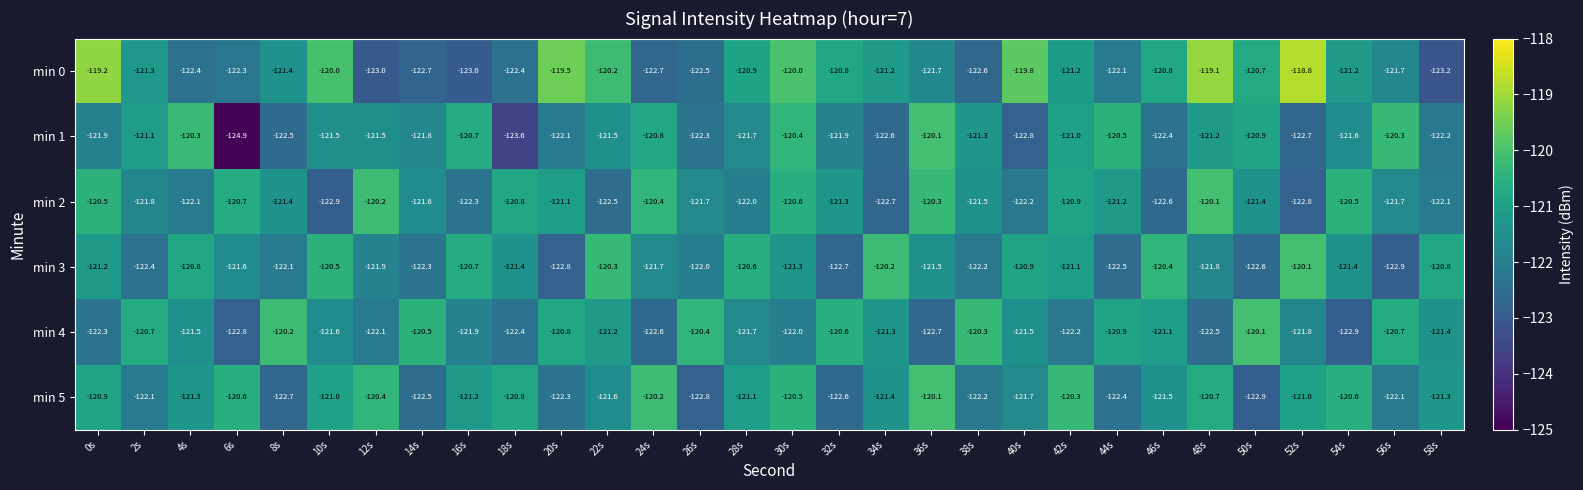

What is the difference between the min 3 values at 44s and 8s?

0.4